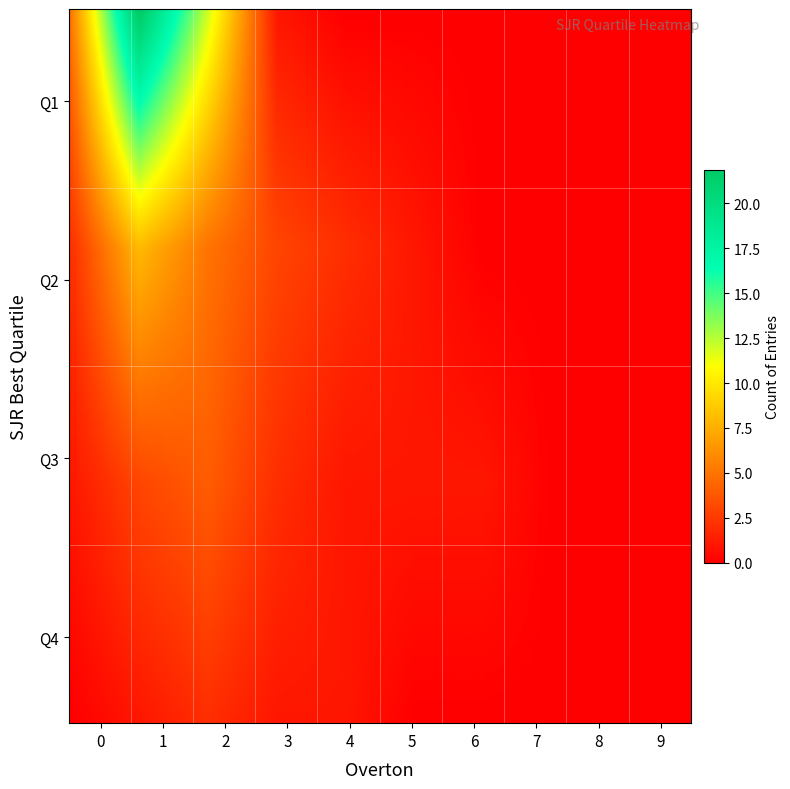

What is the difference between the Q1 values at 5 and 1?

22